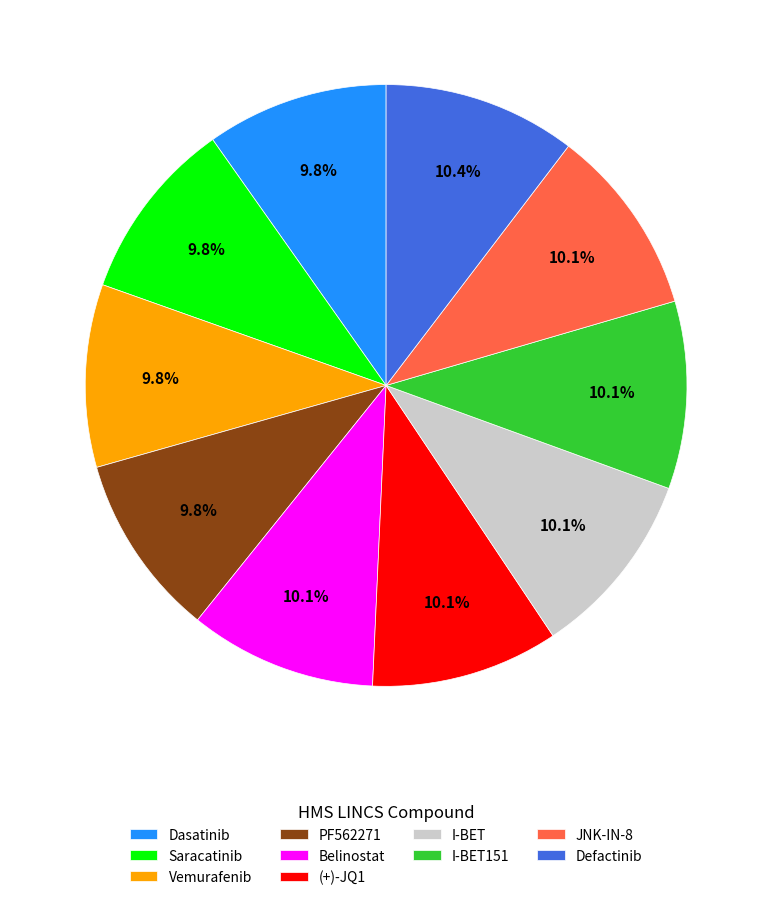

How many slices are in this pie chart?

10